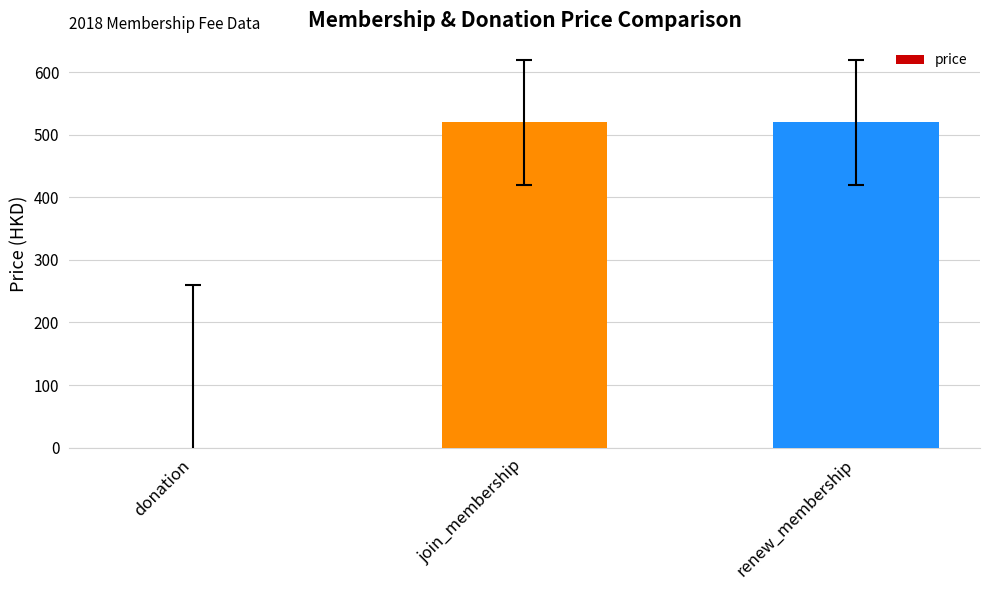

What is the greatest value displayed?

520